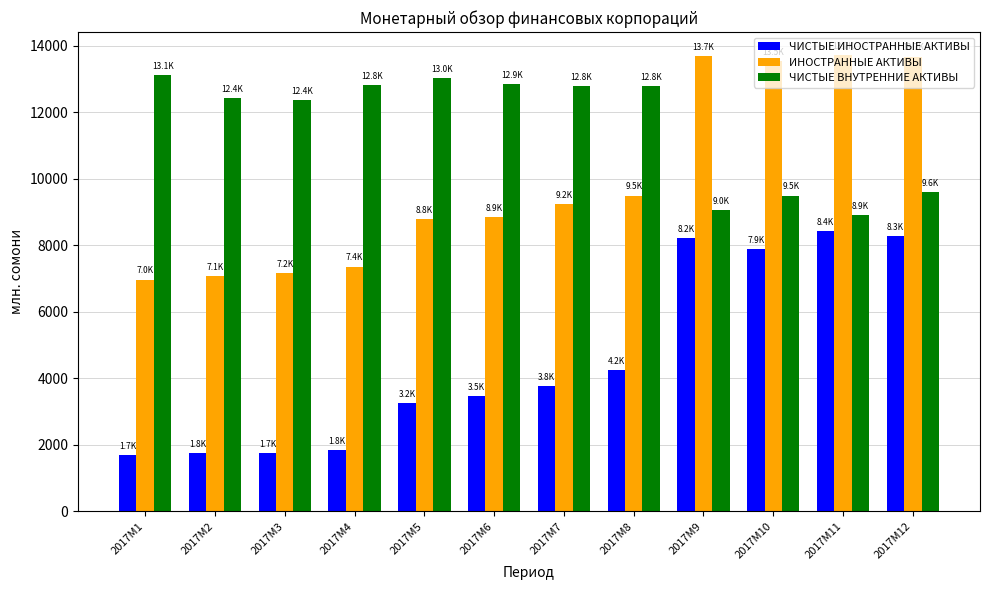

Rank the series by their maximum value, from highest to lowest.

ИНОСТРАННЫЕ АКТИВЫ, ЧИСТЫЕ ВНУТРЕННИЕ АКТИВЫ, ЧИСТЫЕ ИНОСТРАННЫЕ АКТИВЫ